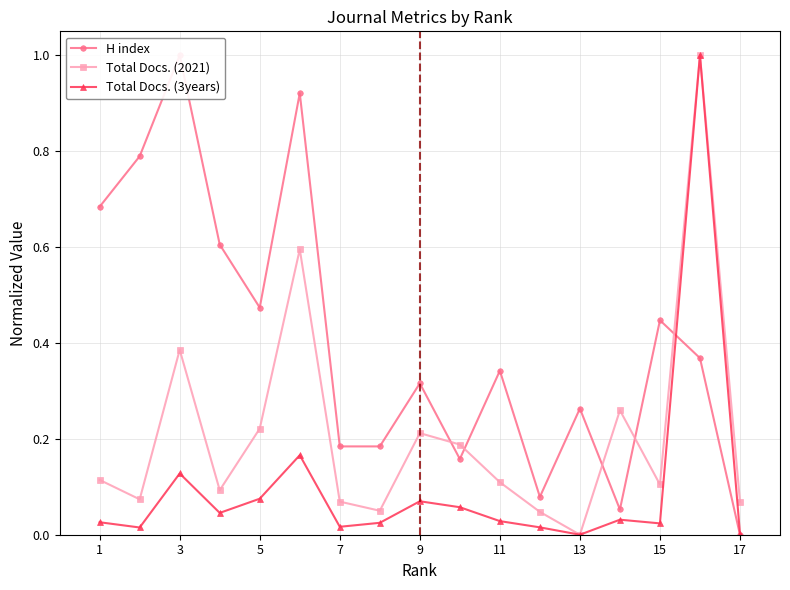

What is the highest value of the Total Docs. (3years) series?

1.0